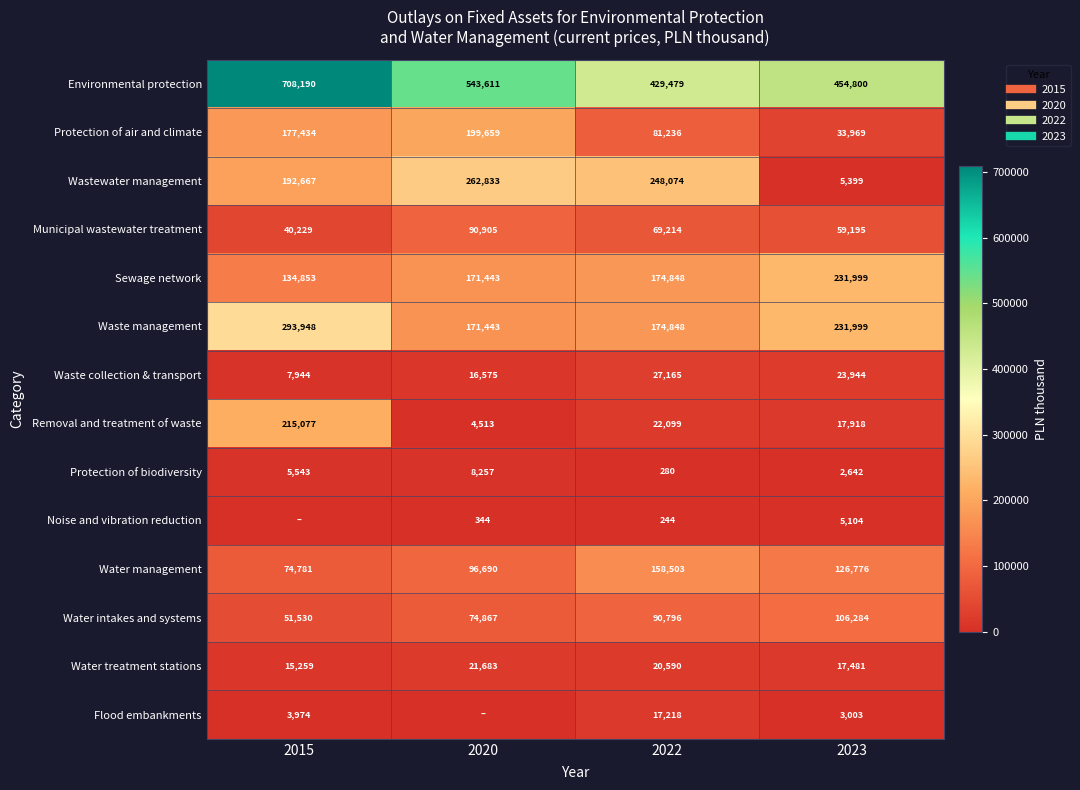

How many series are shown in this chart?

14